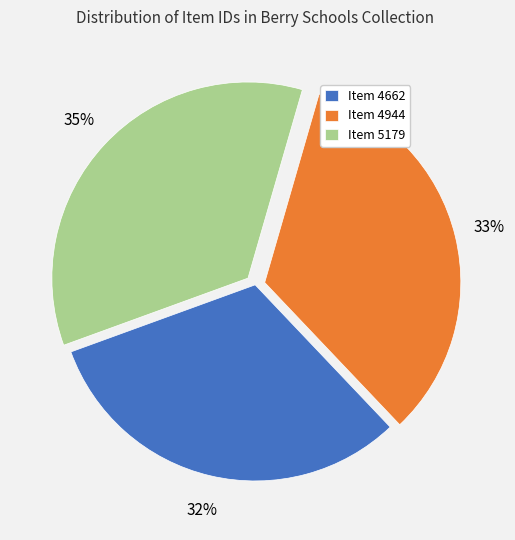

How many segments does this pie chart have?

3